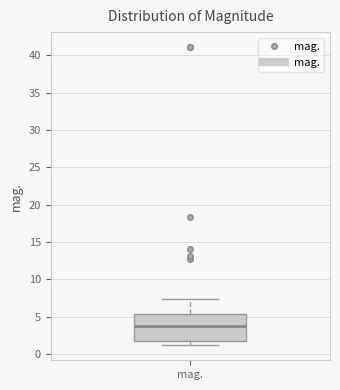

Transcribe this box plot: give where the median line is, the range the box spans, and where the two whiskers end, as read against the y-axis. The values are not printed on the chart, so give them approximately, as read against the axis.

median 4.0, box 1.5 to 5.5, whiskers 1.0 to 7.5